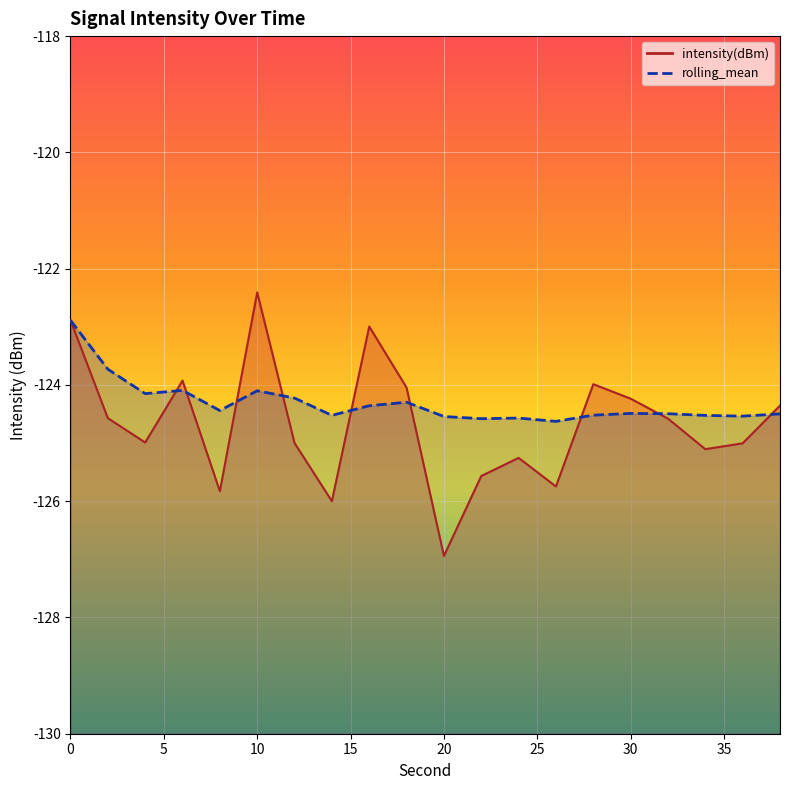

What is the average value of the rolling_mean series?

-124.3